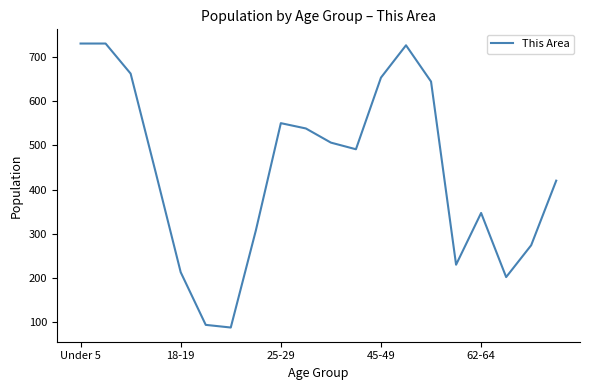

What is the greatest value displayed?

730